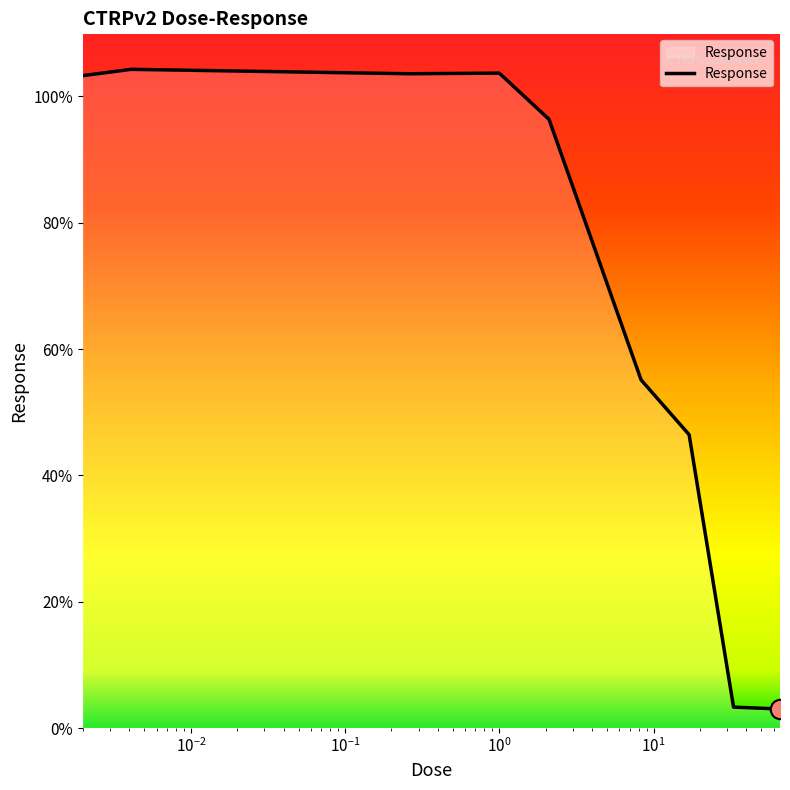

What is the maximum value shown in the chart?

104.3